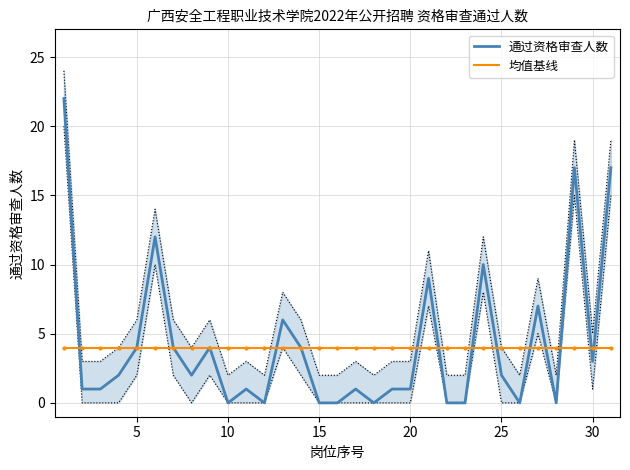

Which series has the largest total across all categories?

通过资格审查人数